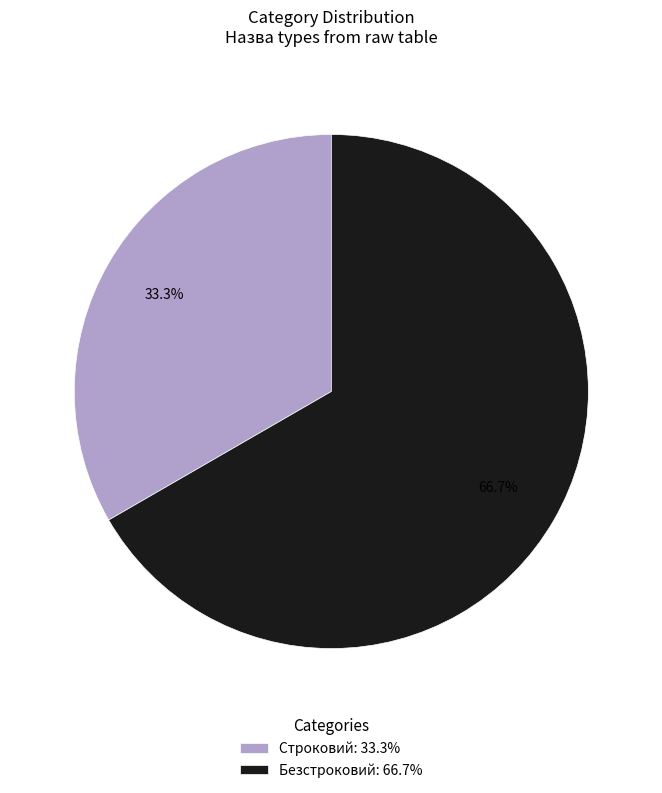

To the nearest percent, what percentage of the pie is Строковий?

33%